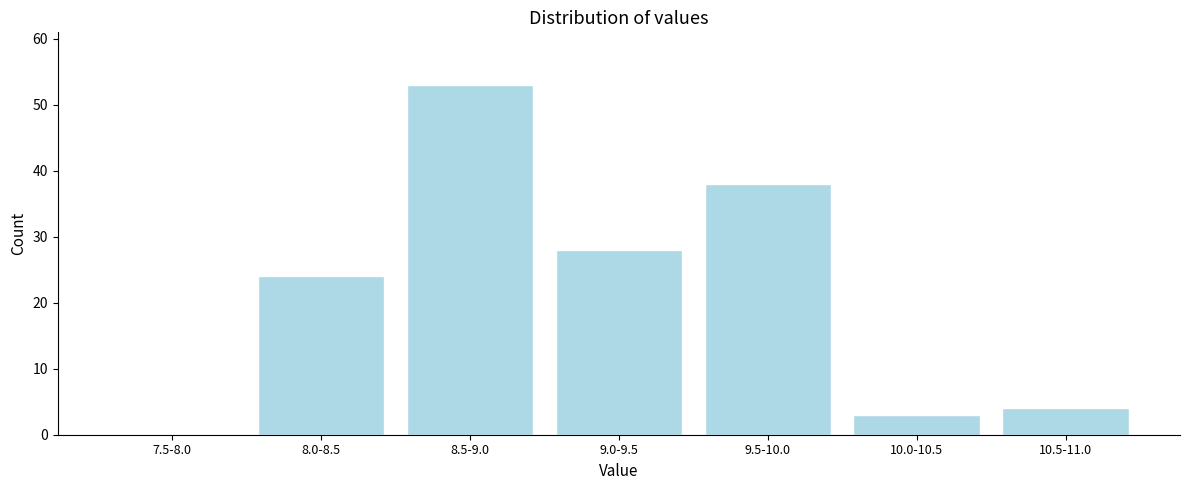

Reading left to right, transcribe all the data shown in this chart.

7.5-8.0=0	8.0-8.5=24	8.5-9.0=53	9.0-9.5=28	9.5-10.0=38	10.0-10.5=3	10.5-11.0=4